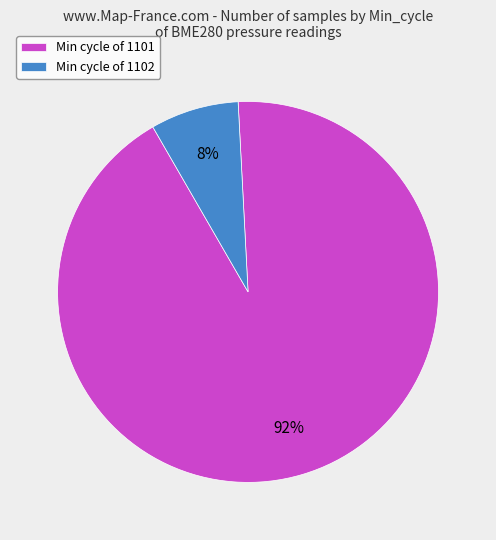

Count the number of slices in the pie.

2